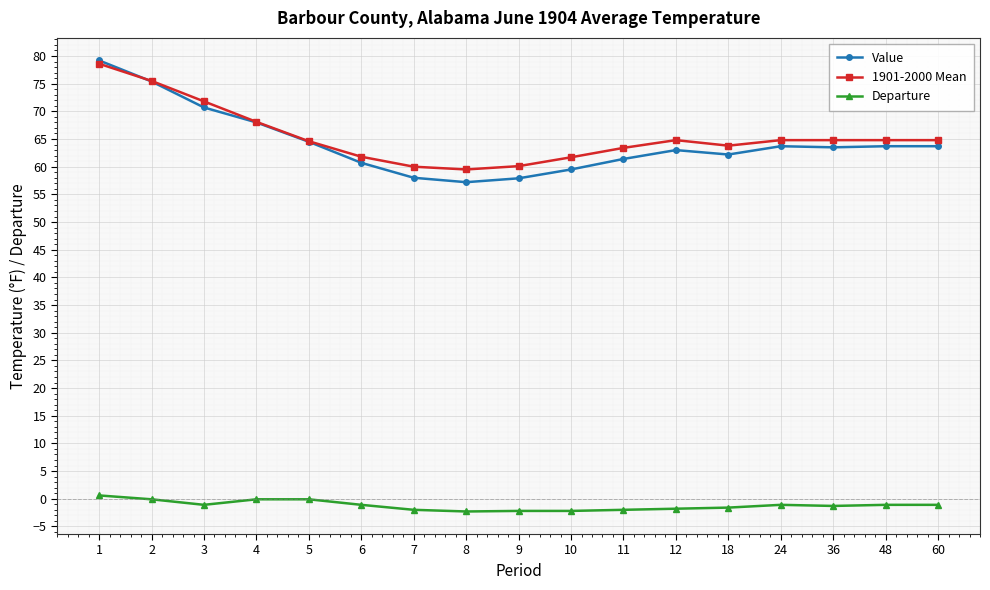

True or false: Value has a value of 62.2 at 18.

True